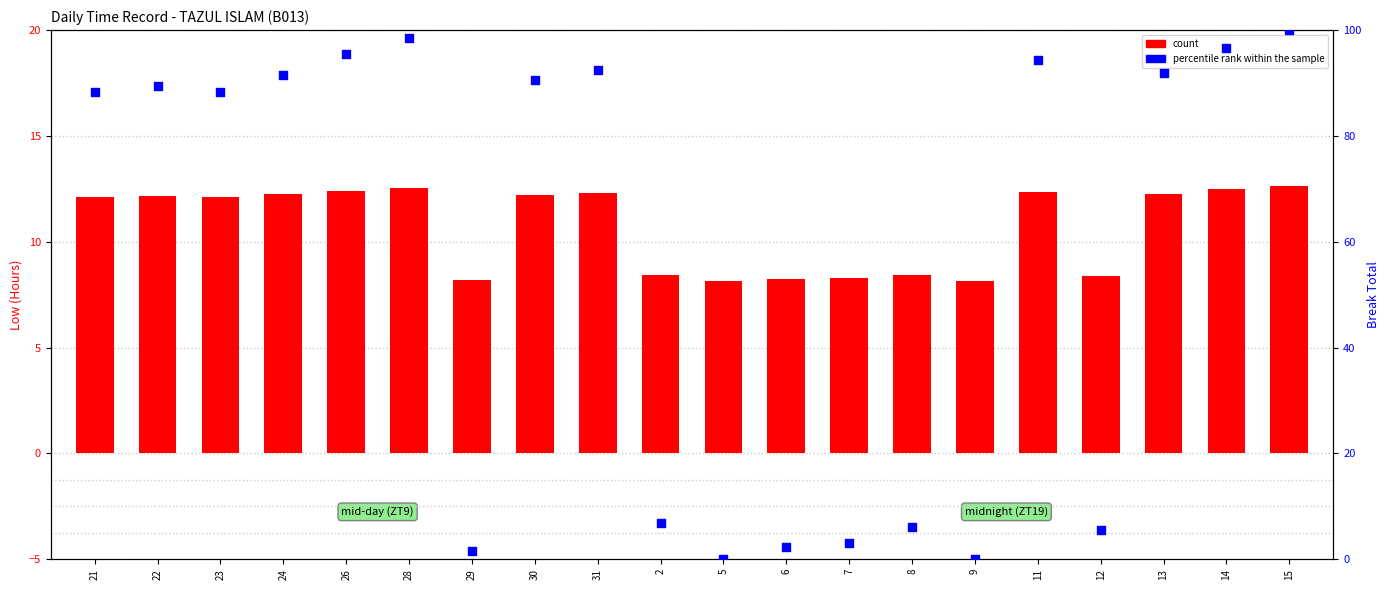

What are all the series names shown in the legend?

count, percentile rank within the sample